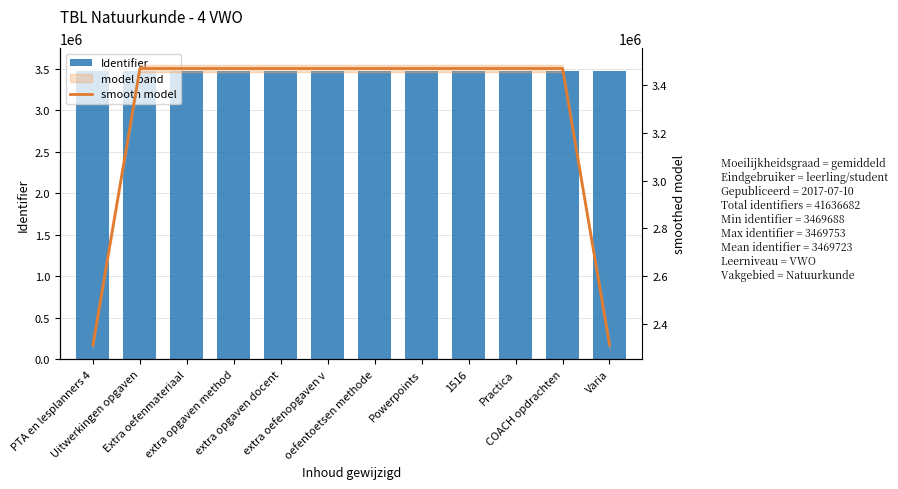

What is the difference between the smooth model values at Uitwerkingen opgaven and extra opgaven docent?

19.0